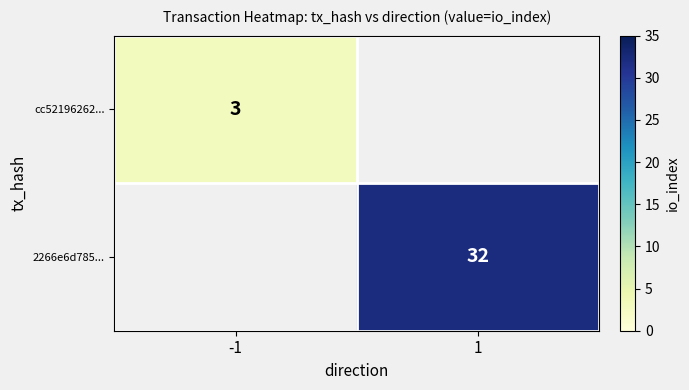

Is the value of cc52196262... at -1 greater than the value of 2266e6d785... at 1?

No